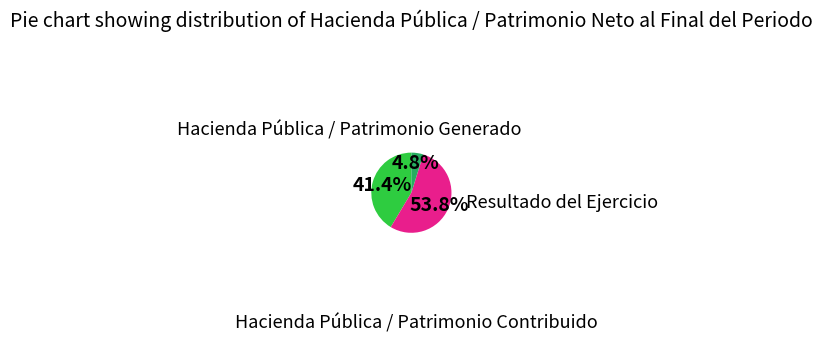

Does any single category account for the majority?

Yes